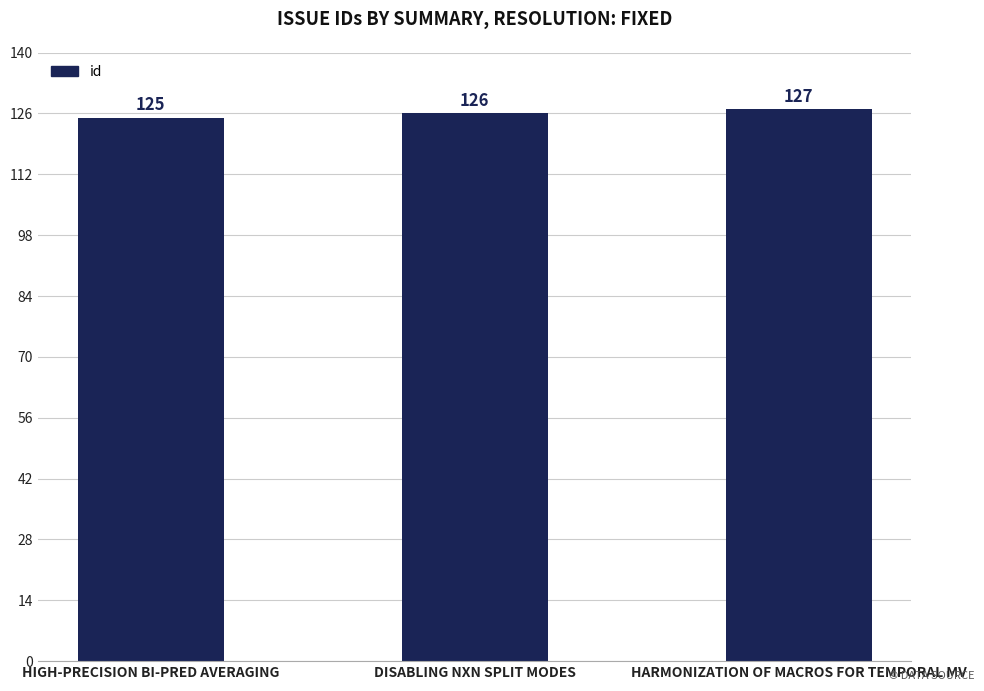

Rank the categories by value from highest to lowest.

HARMONIZATION OF MACROS FOR TEMPORAL MV, DISABLING NXN SPLIT MODES, HIGH-PRECISION BI-PRED AVERAGING